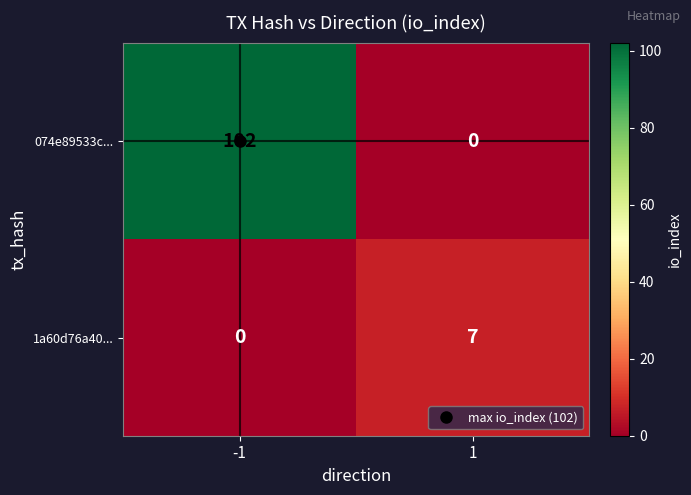

Which series has the largest total across all categories?

074e89533c...